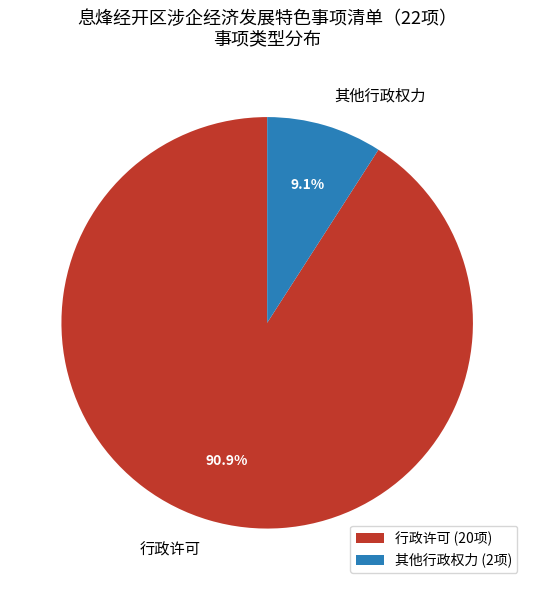

What percentage do 行政许可 and 其他行政权力 together represent?

100.0%